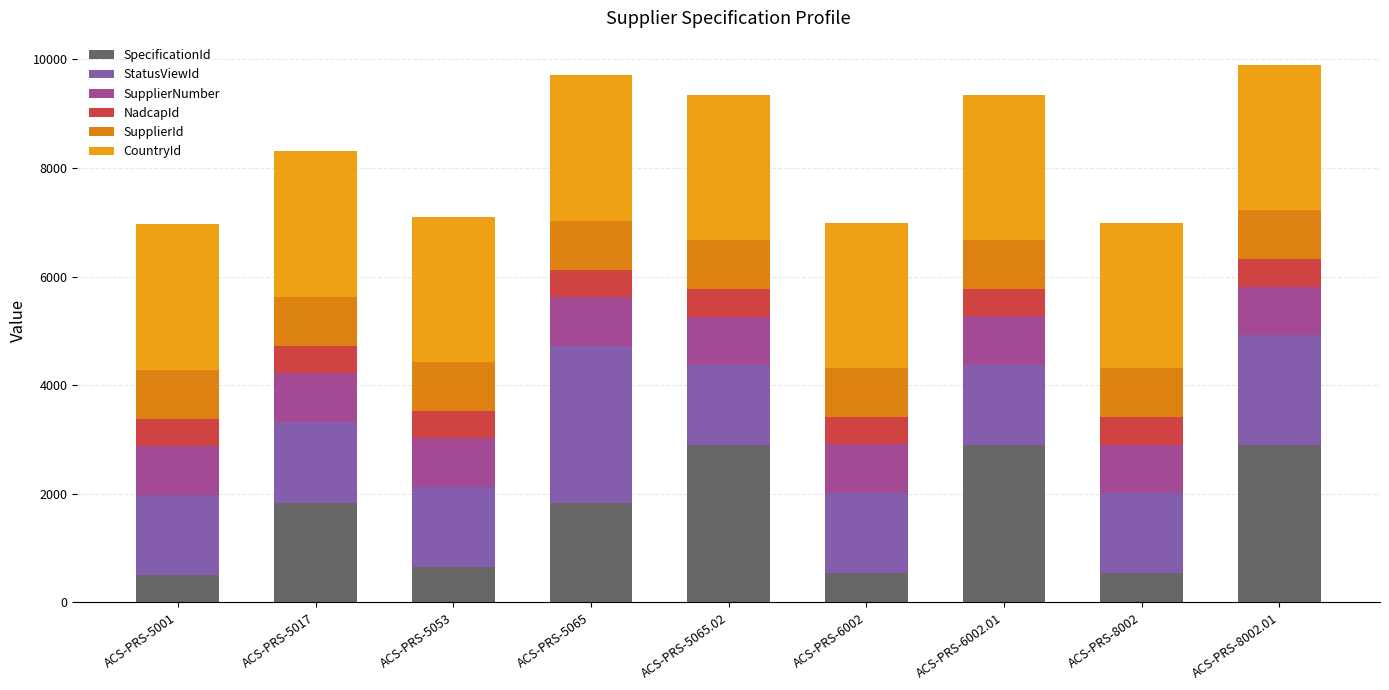

Does the chart contain stacked bars?

Yes